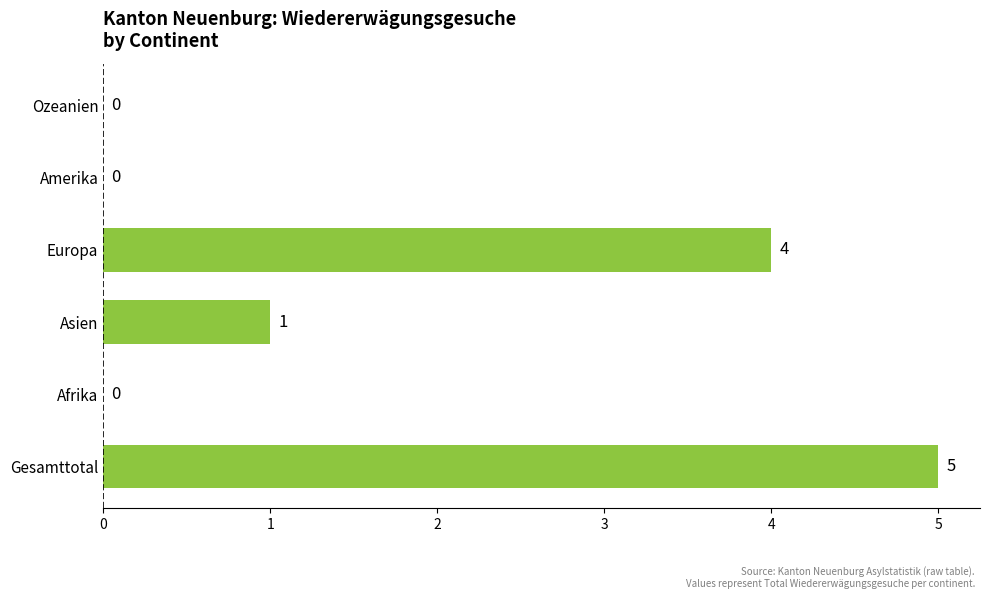

How many distinct data groups are displayed?

1